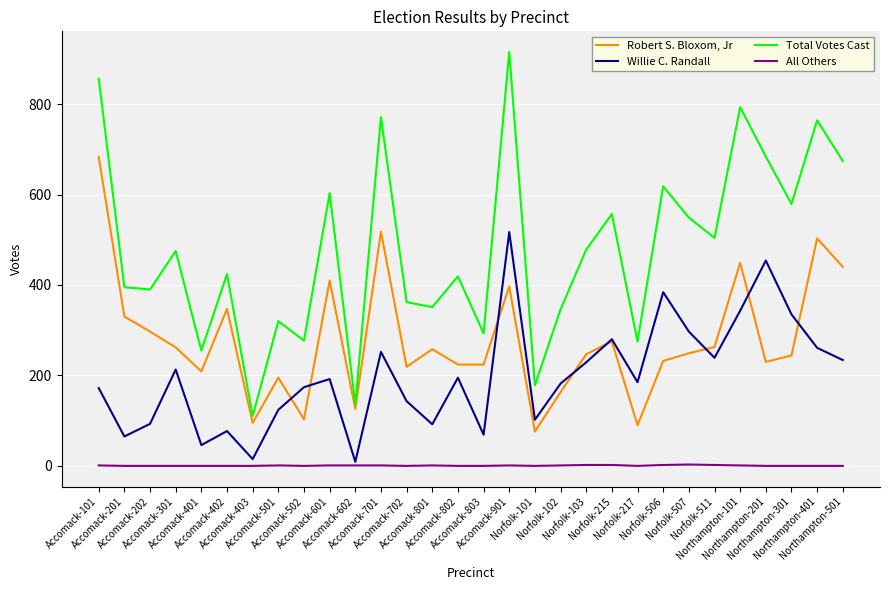

Which series has the largest range (max minus min)?

Total Votes Cast